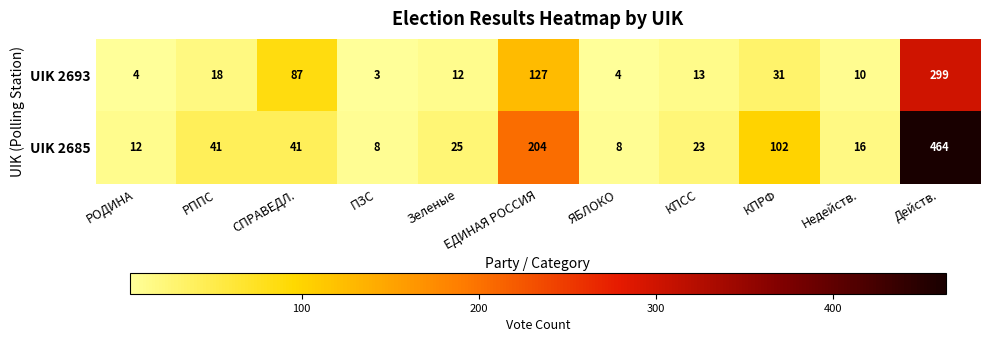

What is the smallest value displayed?

3